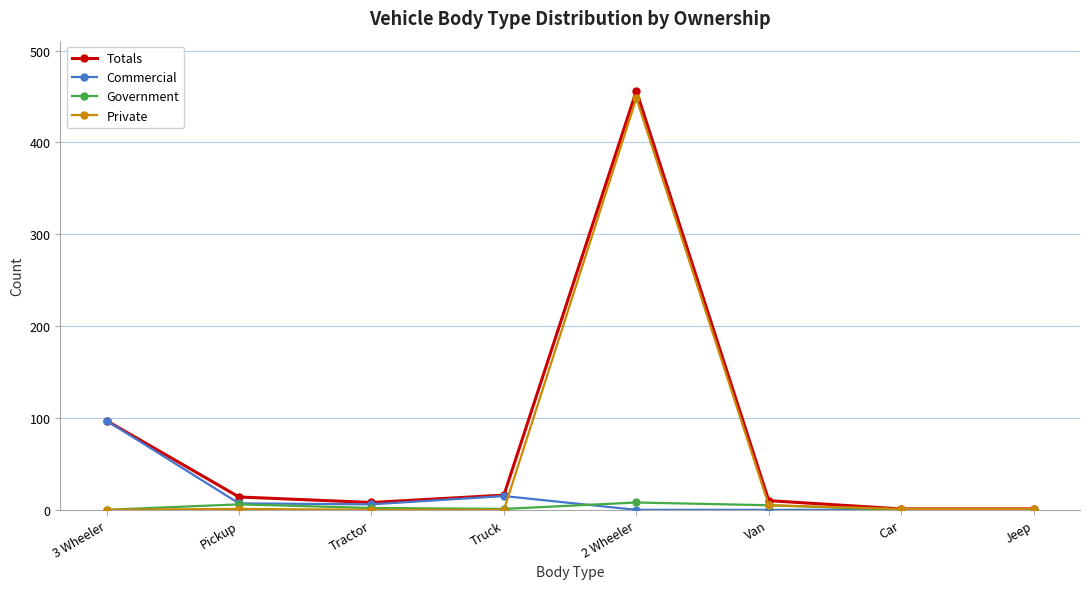

What is the approximate value of Totals at 3 Wheeler, to the nearest 5?

95